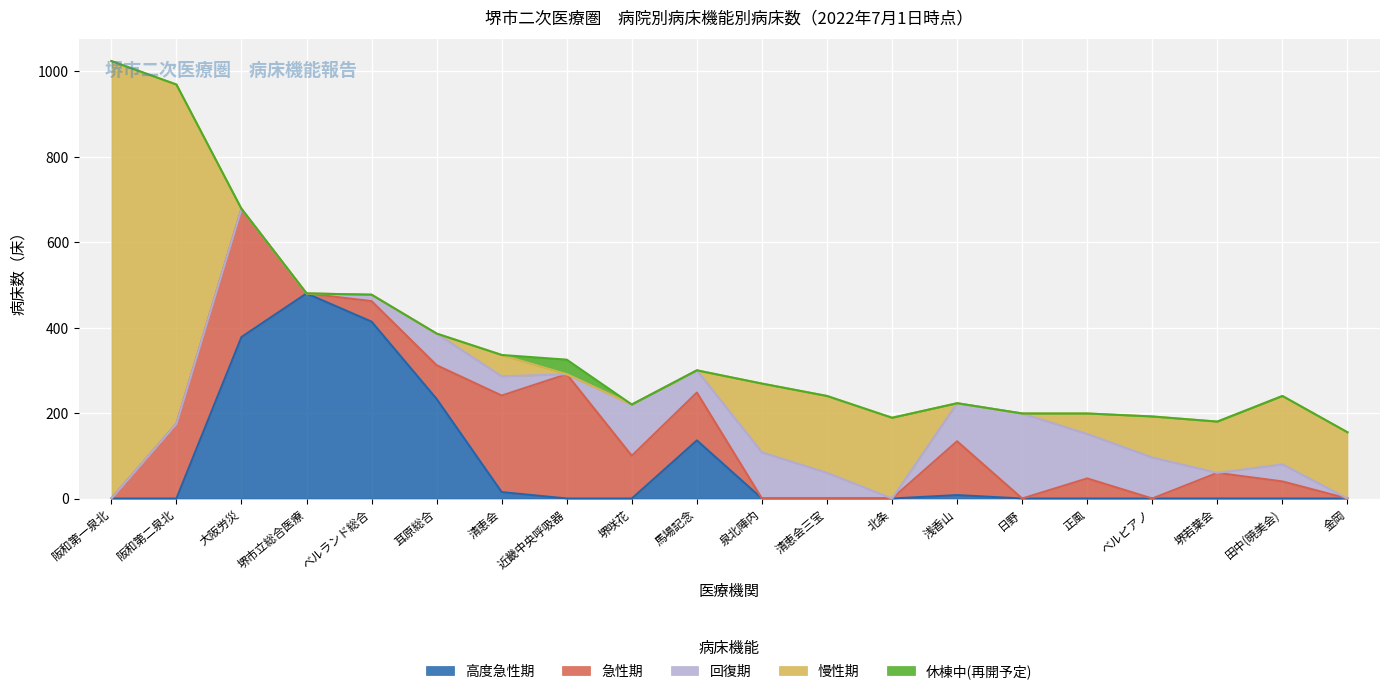

Rank the categories by 休棟中(再開予定) value from highest to lowest.

7, 0, 1, 2, 3, 4, 5, 6, 8, 9, 10, 11, 12, 13, 14, 15, 16, 17, 18, 19